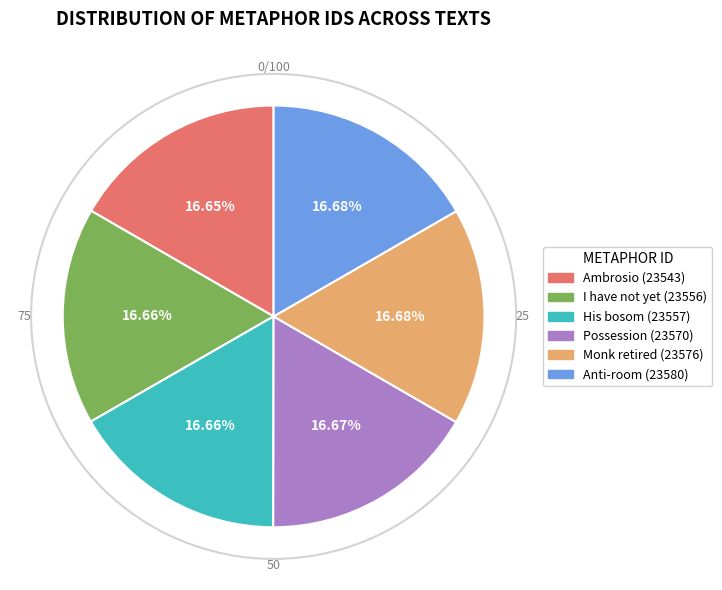

Approximately how many times larger is the value at Anti-room (23580) compared to I have not yet (23556)?

1.0